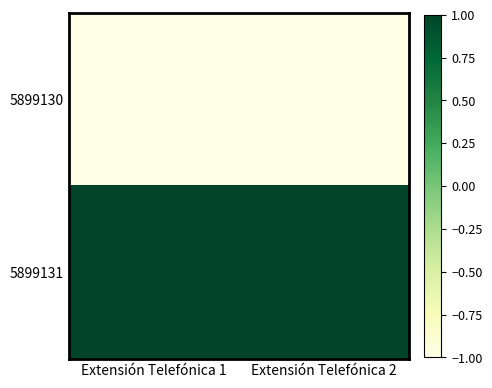

Reading right to left, list all the values displayed in this chart.

5899130: Extensión Telefónica 2=-1.0	Extensión Telefónica 1=-1.0
5899131: Extensión Telefónica 2=1.0	Extensión Telefónica 1=1.0